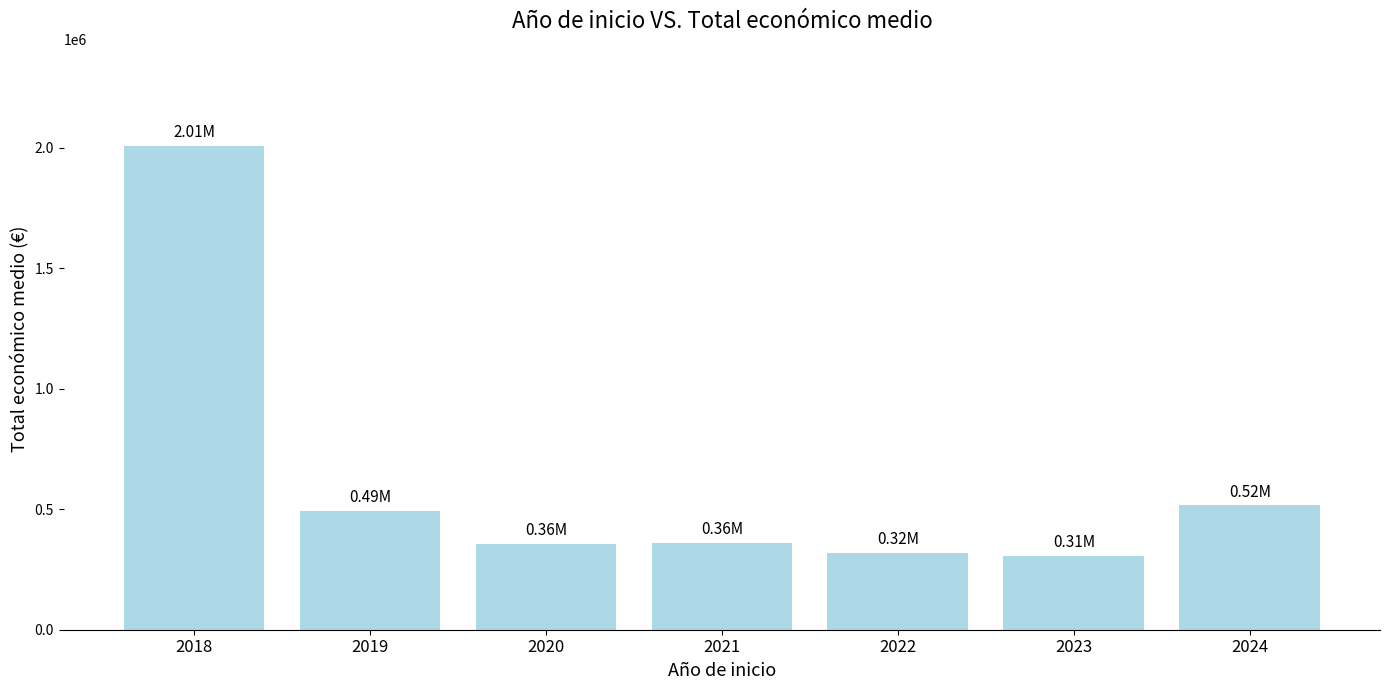

How many bars are there in total?

7